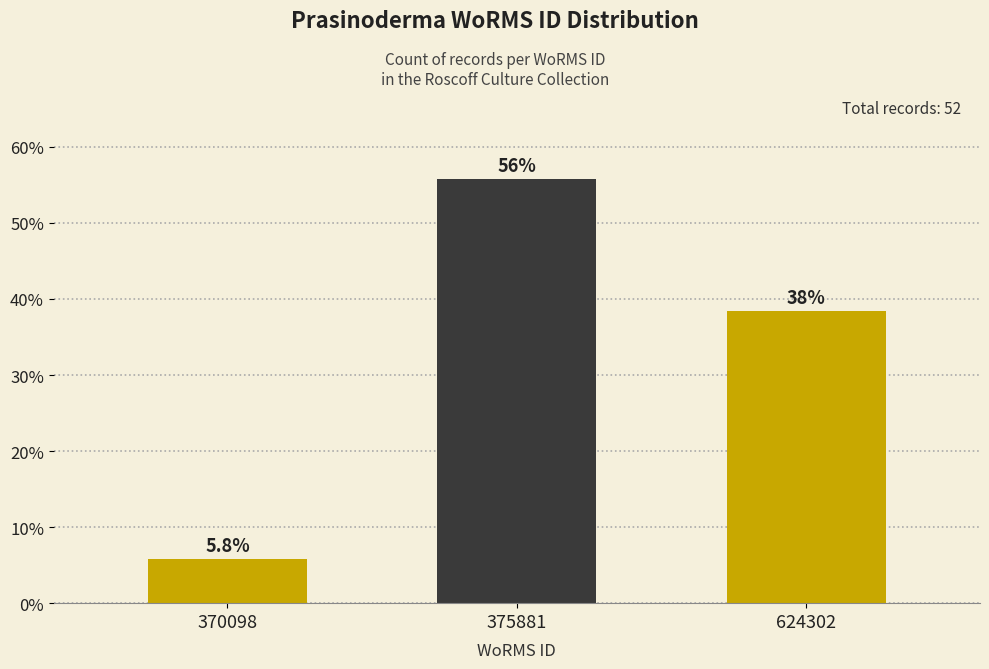

Reading left to right, list all the values displayed in this chart.

5.8	55.8	38.5